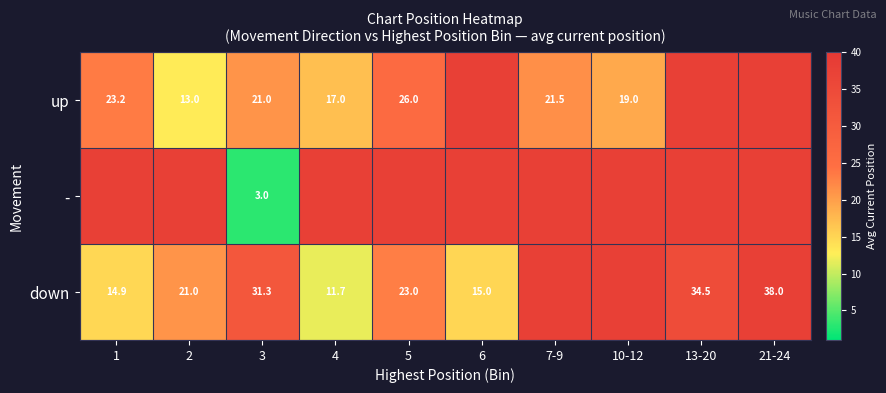

True or false: down has a value of 14.9 at 1.

True